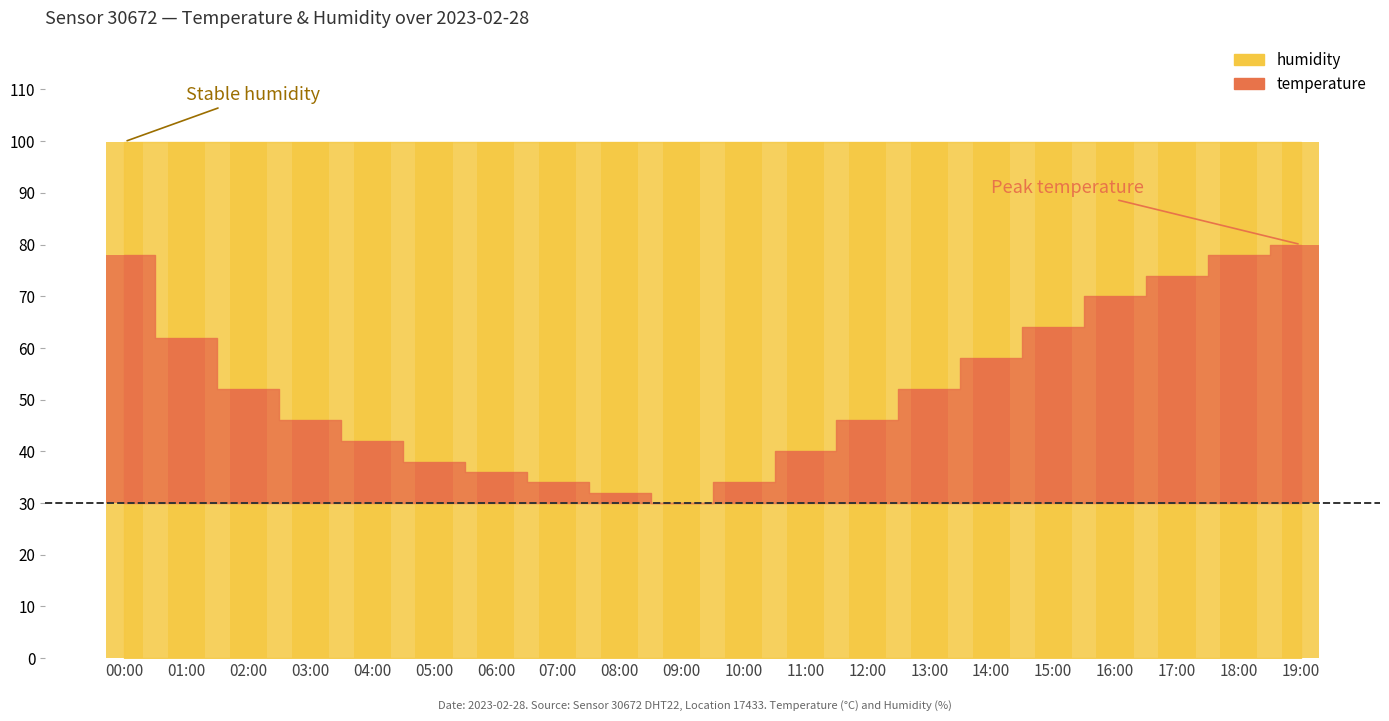

At which label is the value closest to 25?

02:00